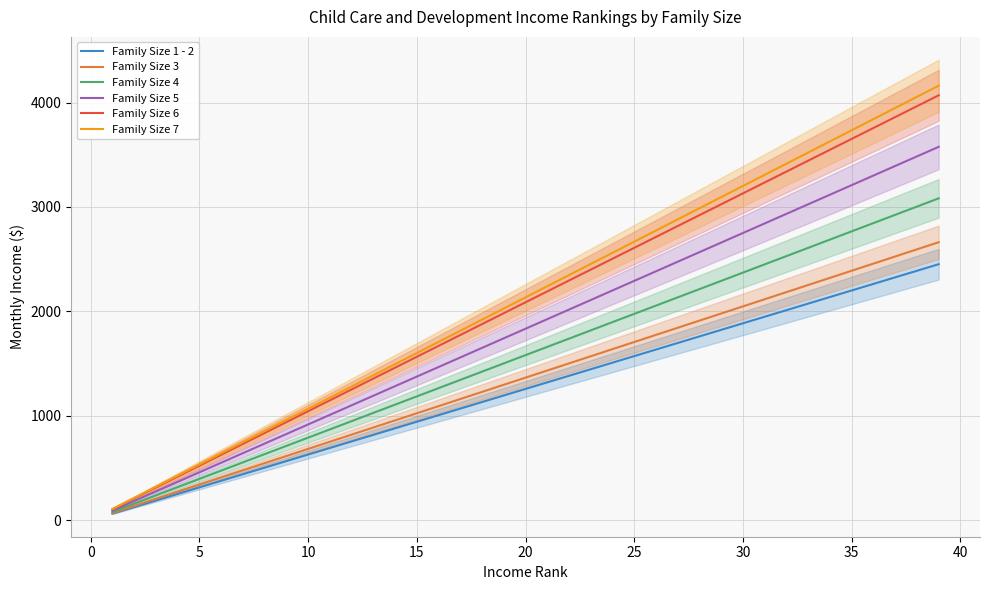

What are all the series names shown in the legend?

Family Size 1 - 2, Family Size 3, Family Size 4, Family Size 5, Family Size 6, Family Size 7